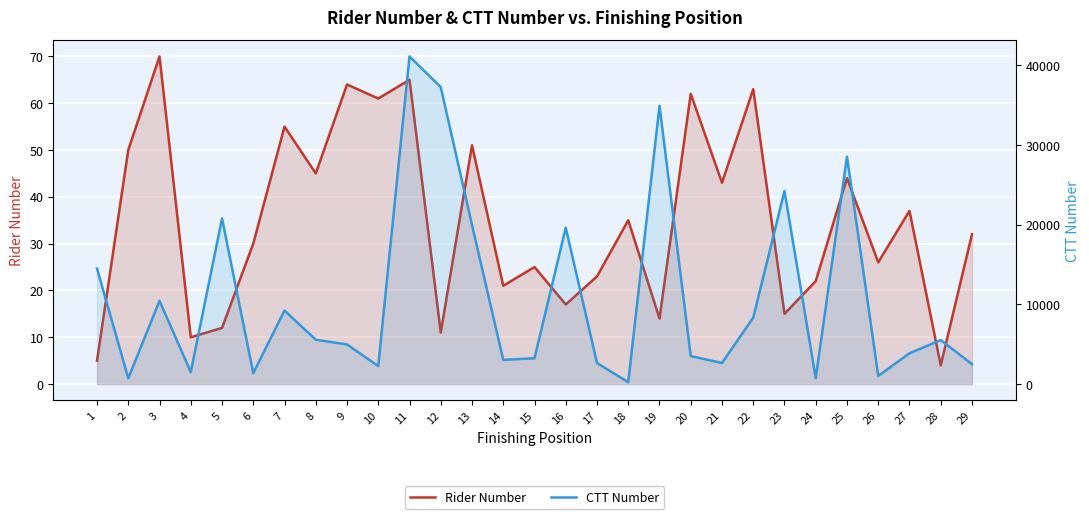

Which has a higher value, 14 or 24?

24